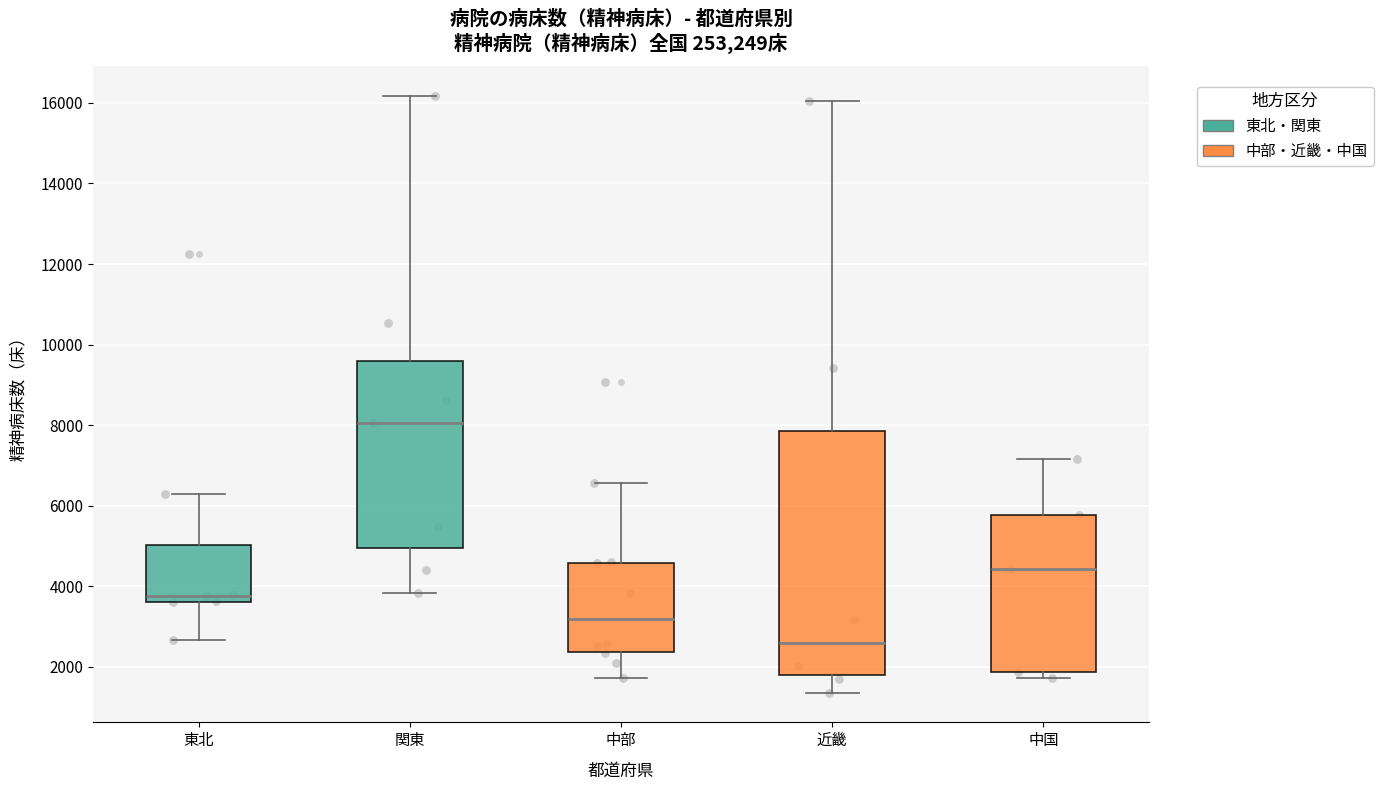

Where does the upper whisker of the box for 関東 end on the y-axis? The values are not printed on the chart, so give them approximately, as read against the axis.

16200